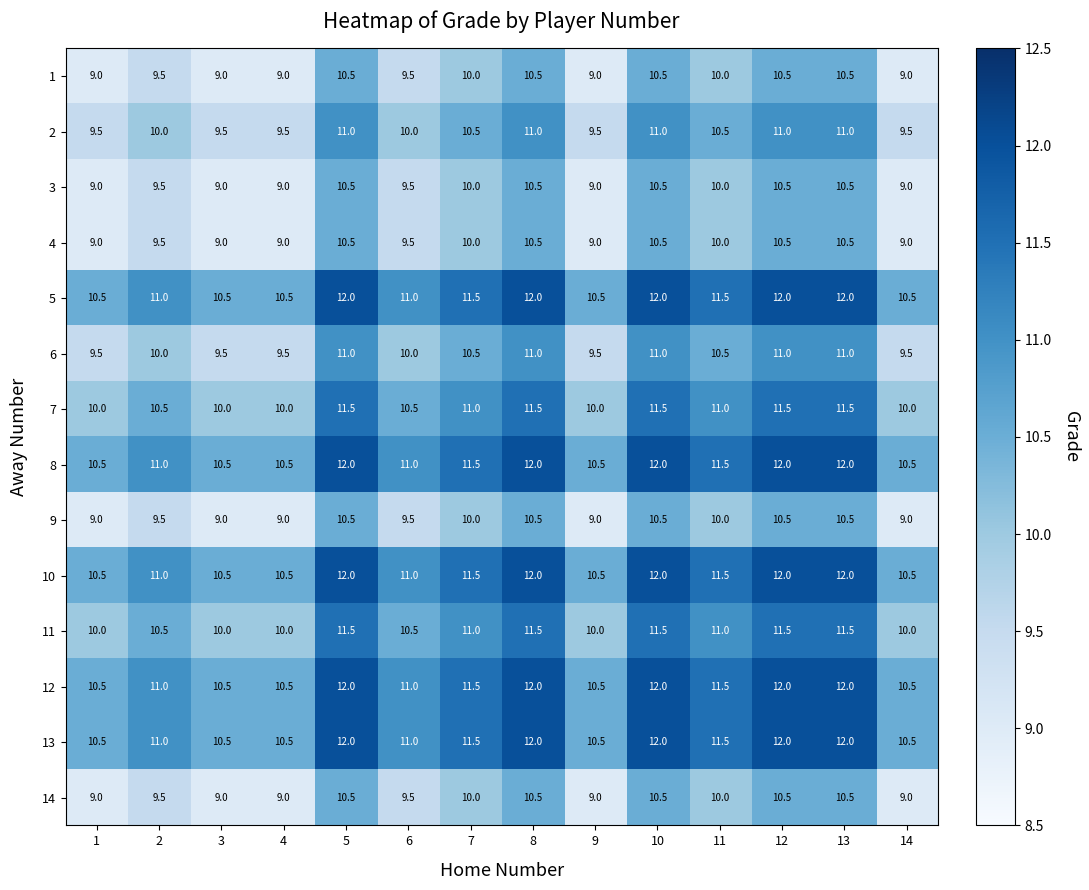

What is the smallest value displayed?

9.0